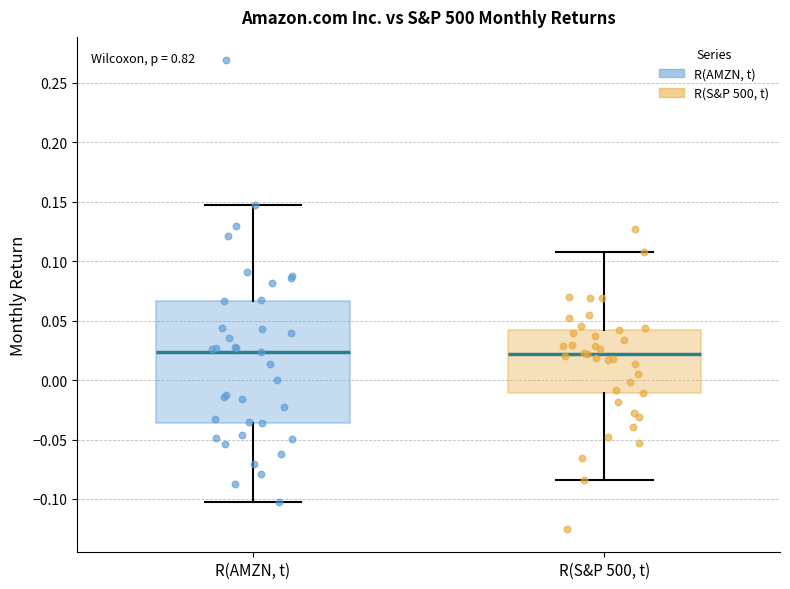

Comparing the boxes themselves (not the whiskers), which one is the tallest?

R(AMZN, t)